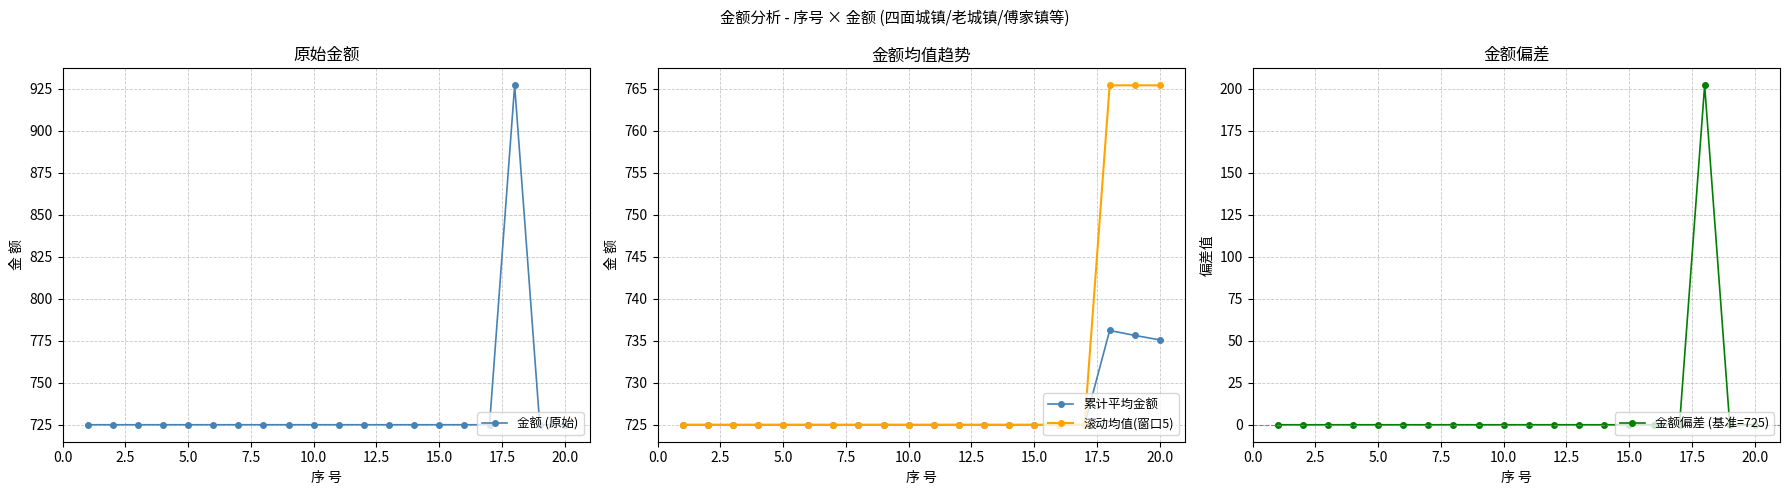

Which series has the largest range (max minus min)?

金额 (原始)